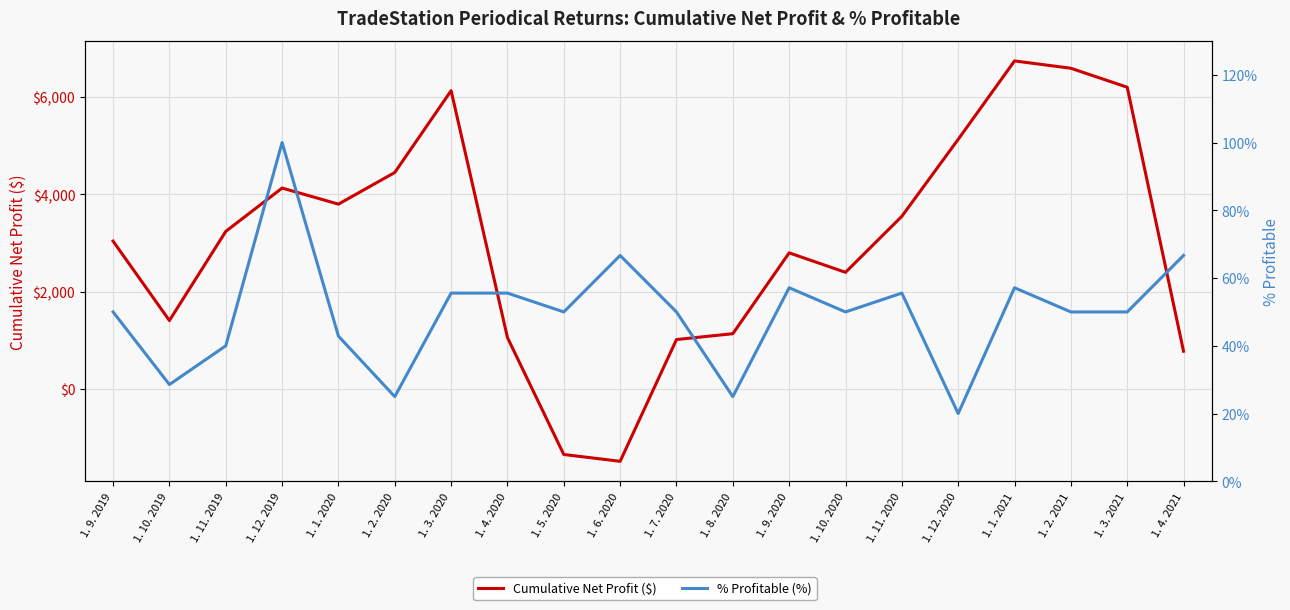

Read the Cumulative Net Profit ($) value at 1. 4. 2021.

780.0